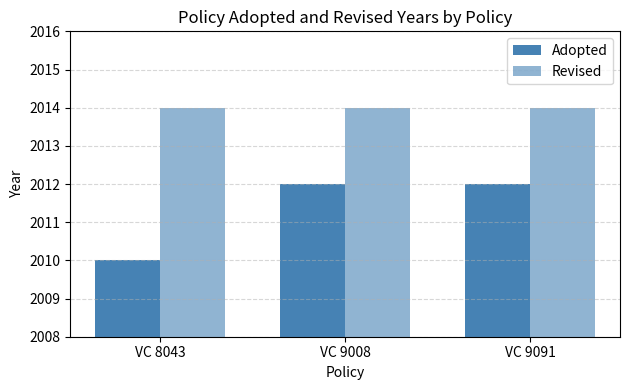

What is the greatest value displayed?

2014